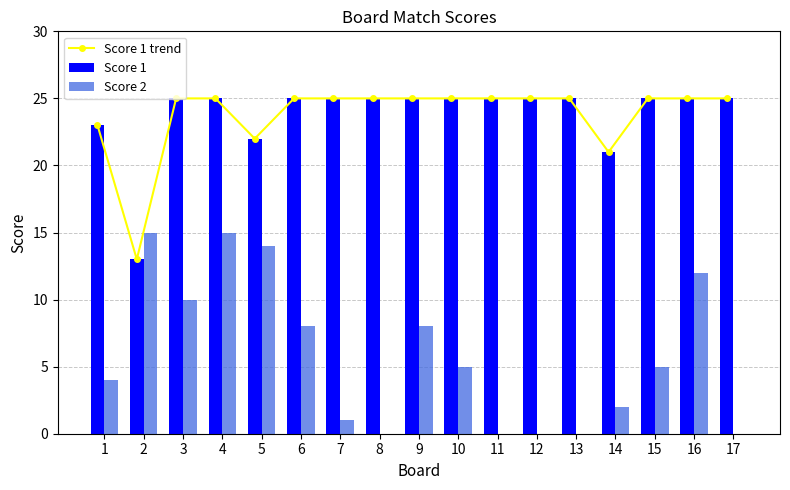

Reading right to left, transcribe all the data shown in this chart.

Score 1 trend: 25	25	25	21	25	25	25	25	25	25	25	25	22	25	25	13	23
Score 1: 25	25	25	21	25	25	25	25	25	25	25	25	22	25	25	13	23
Score 2: 0	12	5	2	0	0	0	5	8	0	1	8	14	15	10	15	4